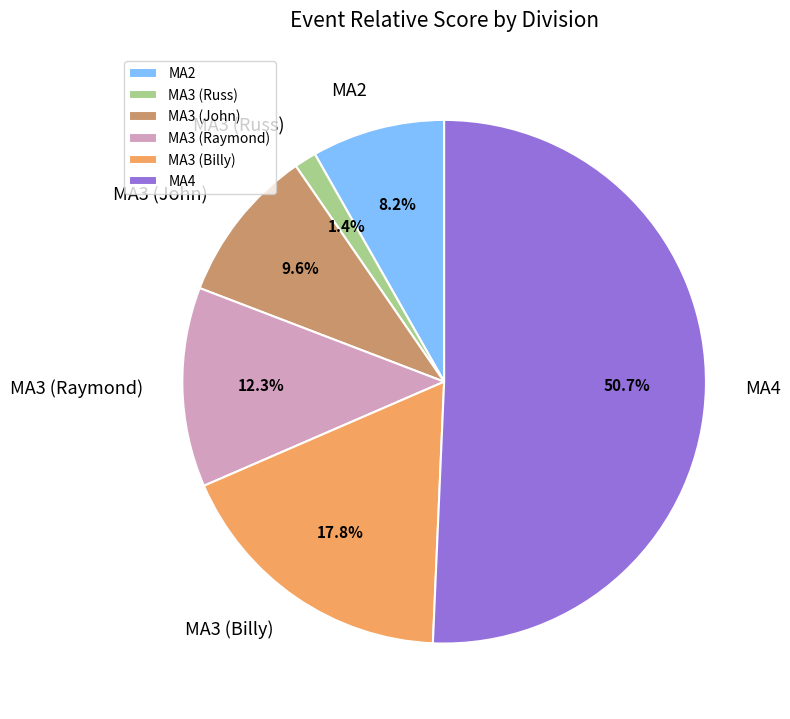

To the nearest percent, what is the combined percentage of MA3 (John) and MA2?

18%